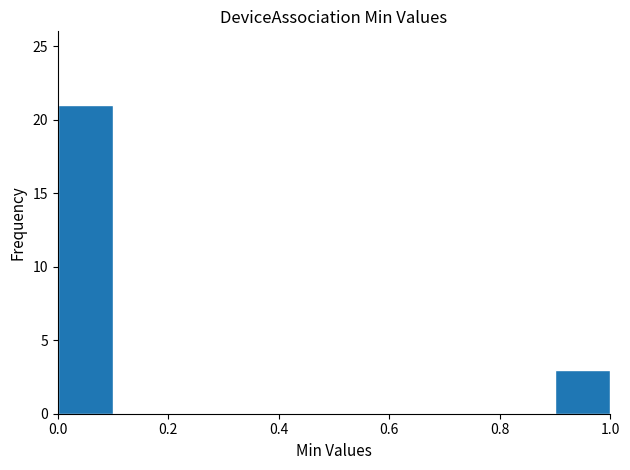

Over which range of the x-axis is the bar tallest?

0.0 to 0.1